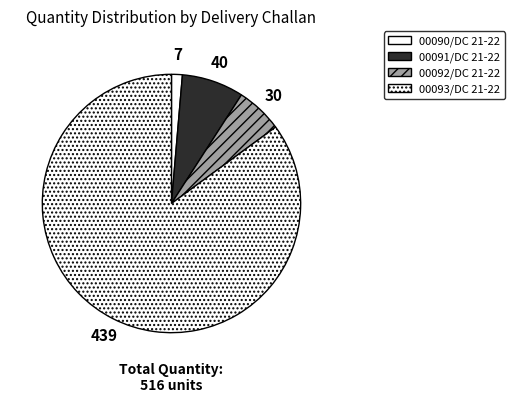

Count the number of slices in the pie.

4